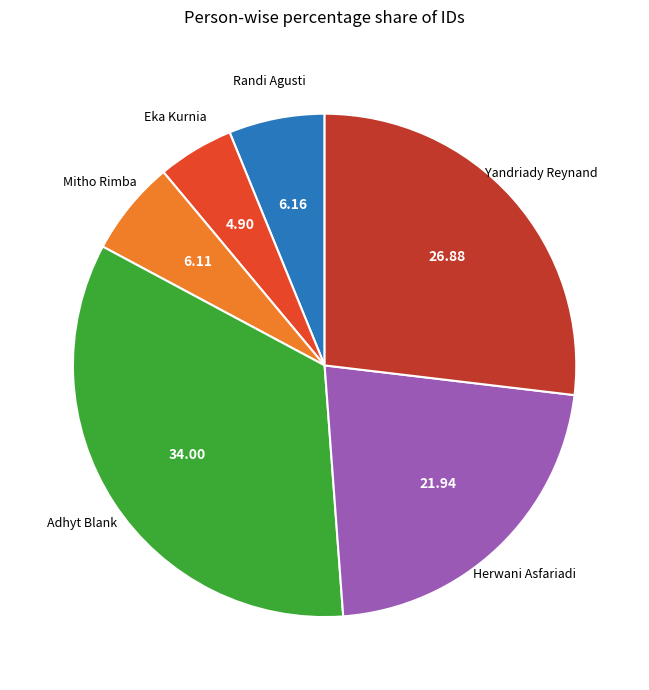

Approximately how many times larger is the value at Mitho Rimba compared to Herwani Asfariadi?

0.3